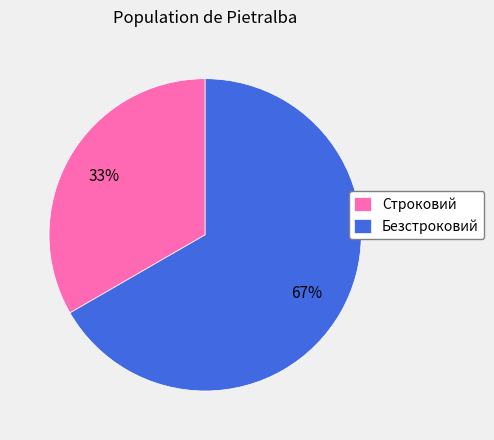

What is the smallest slice in the pie chart?

Строковий